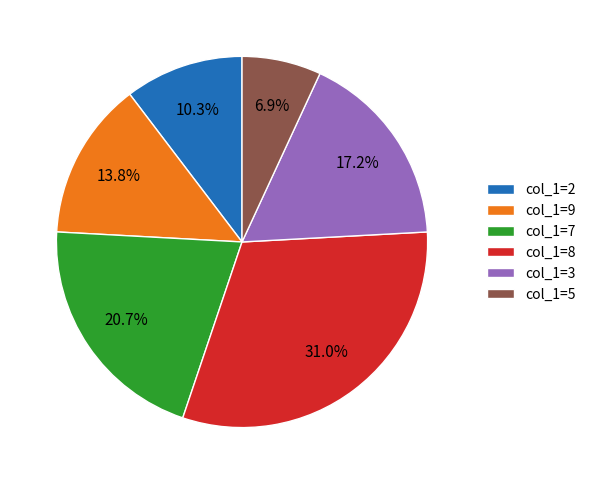

Which has a higher value, col_1=9 or col_1=5?

col_1=9